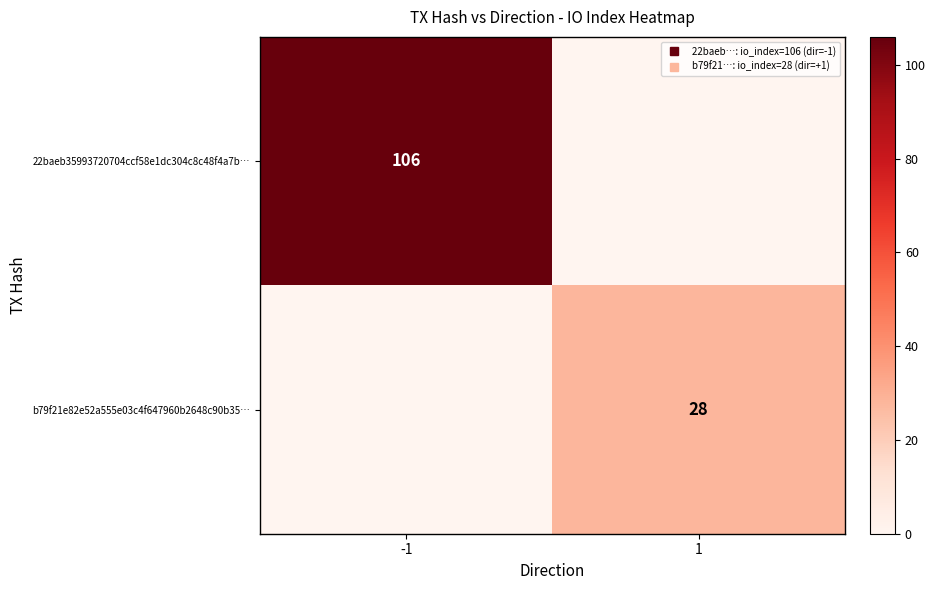

The value of 22baeb35993720704ccf58e1dc304c8c48f4a7b… at -1 is 106. True or false?

True